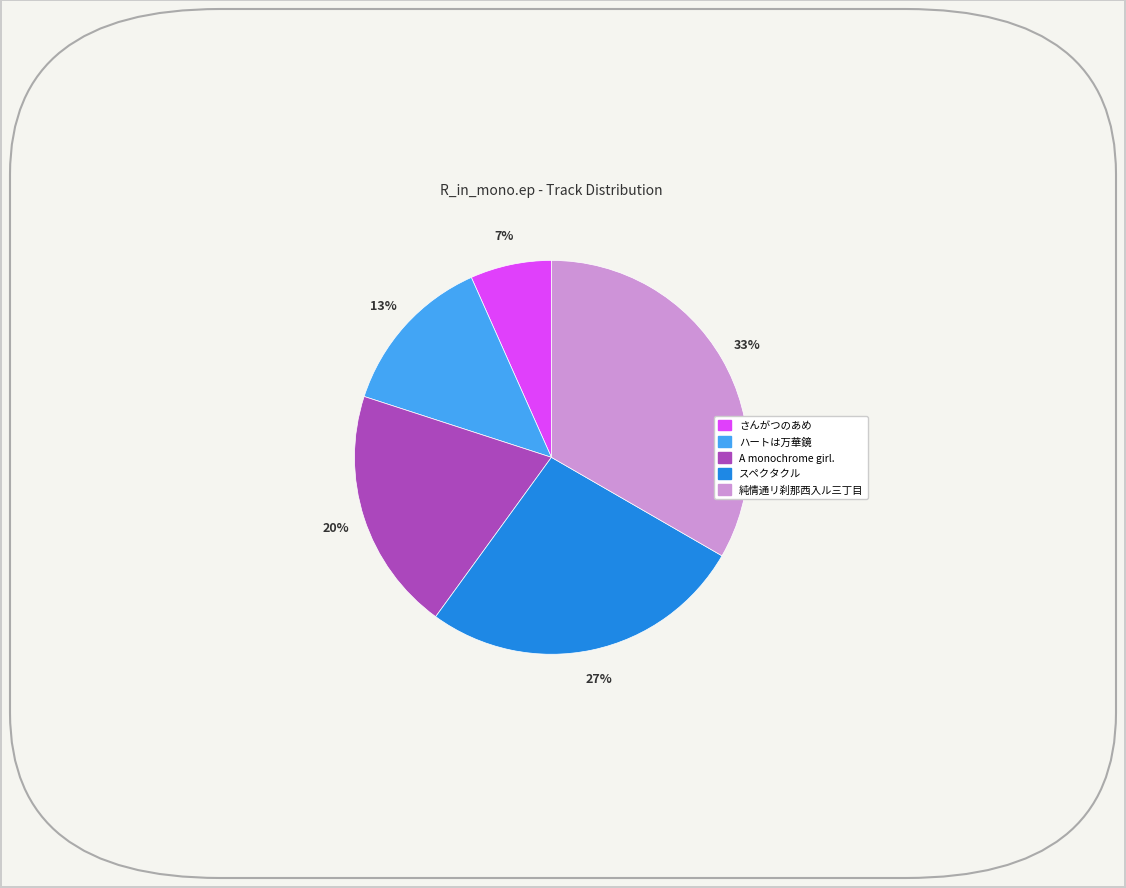

The A monochrome girl. slice represents 20% of the pie. True or false?

True